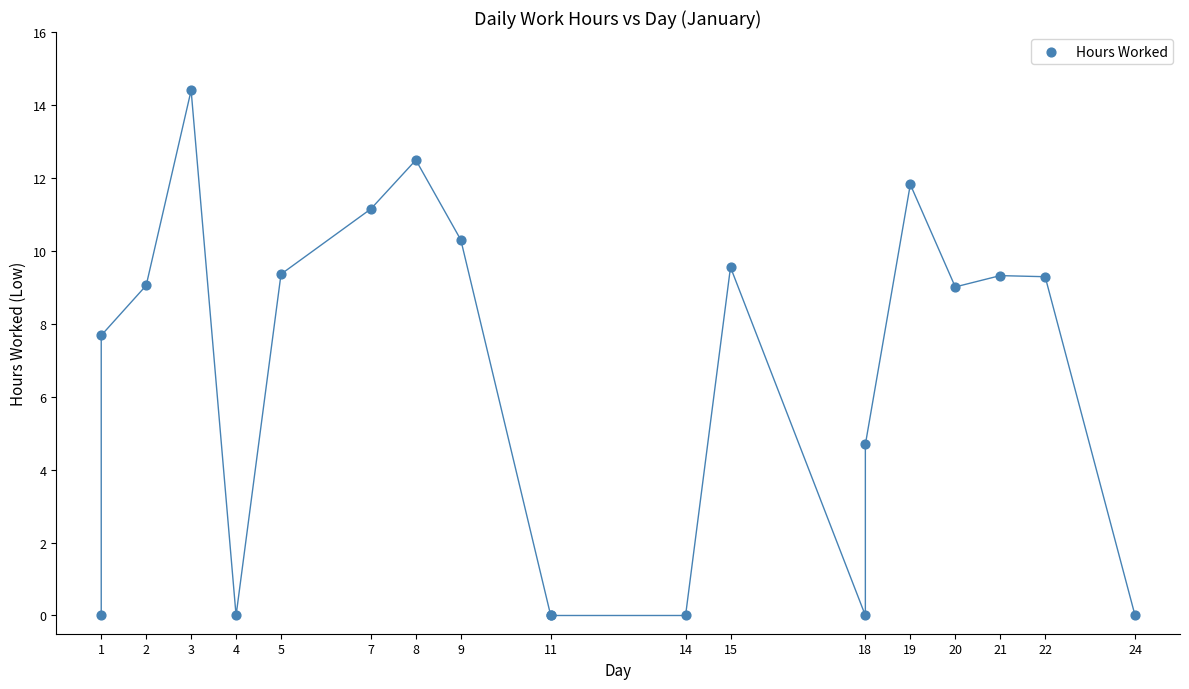

What Y value in the scatter plot is closest to 7?

7.7